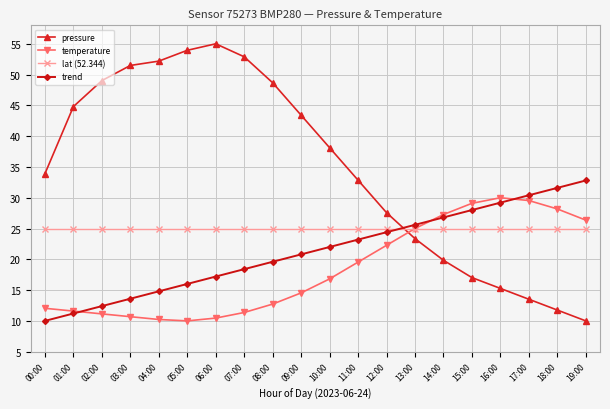

What is the spread (max minus min) of values at 02:00?

37.9